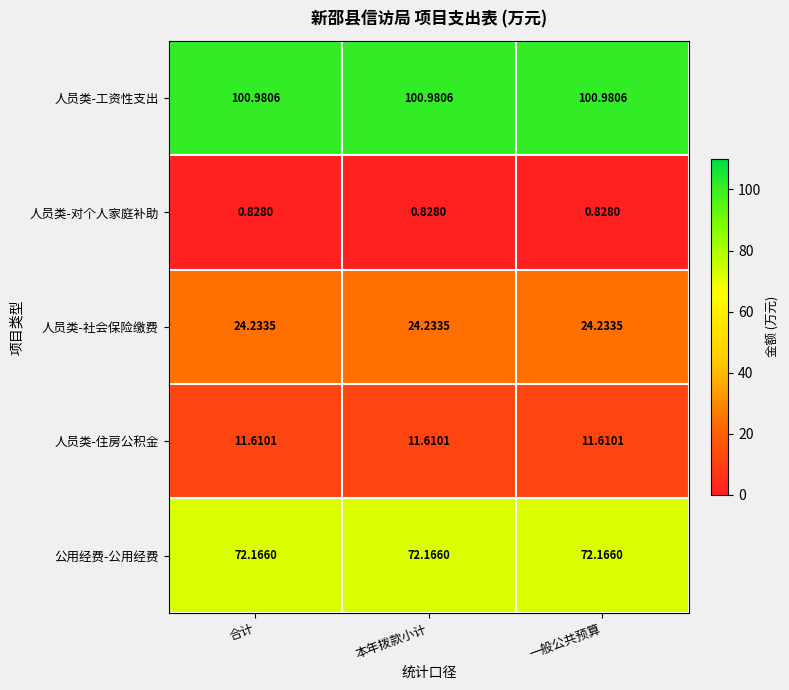

Which series has the largest total across all categories?

人员类-工资性支出